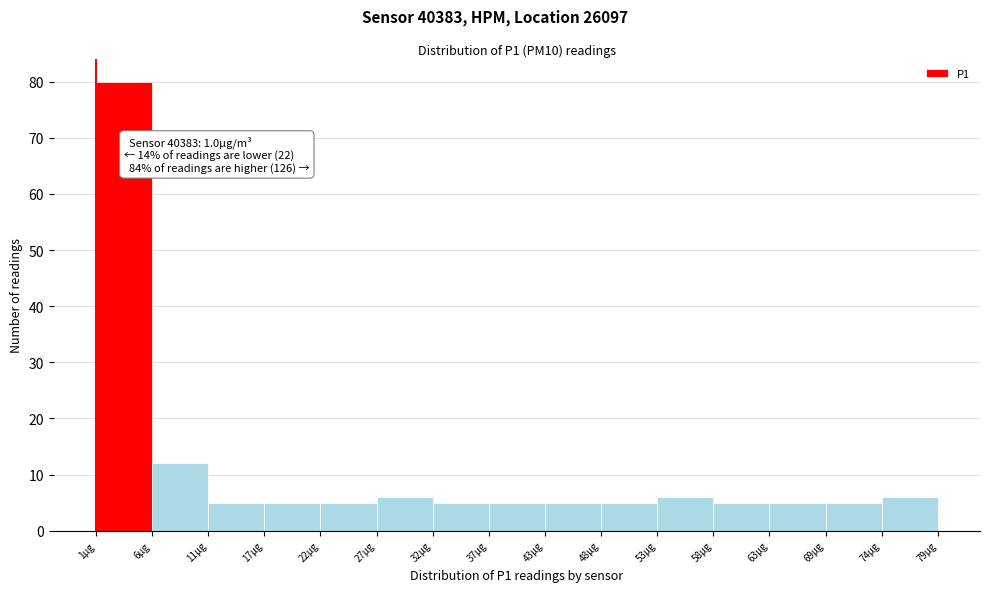

Over which range of the x-axis is the bar tallest?

1.0 to 6.2